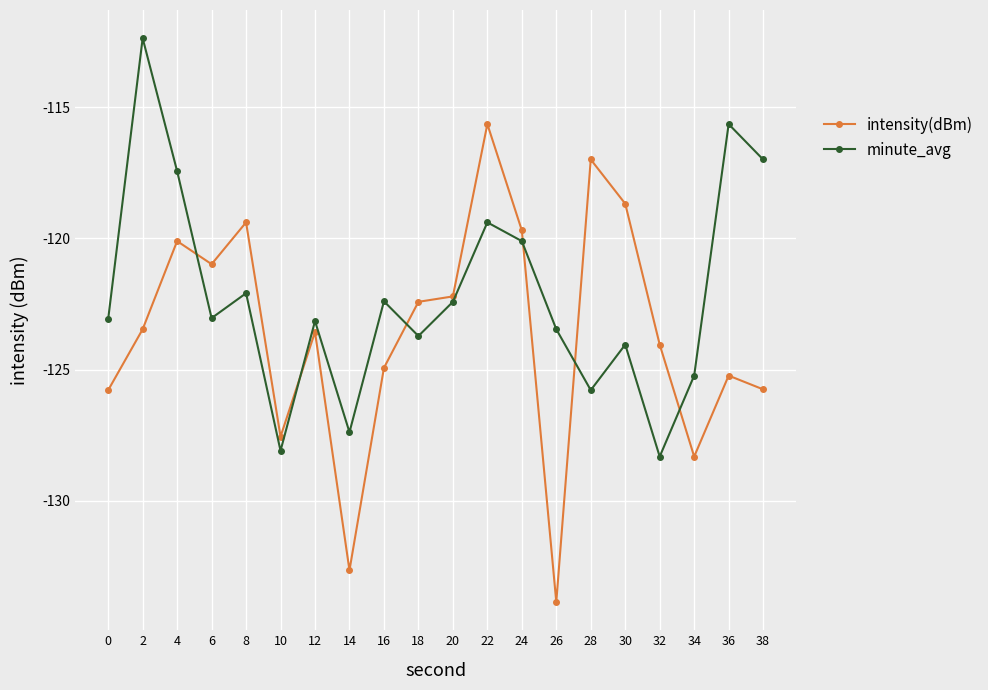

Does the chart display data point markers on the line(s)?

Yes